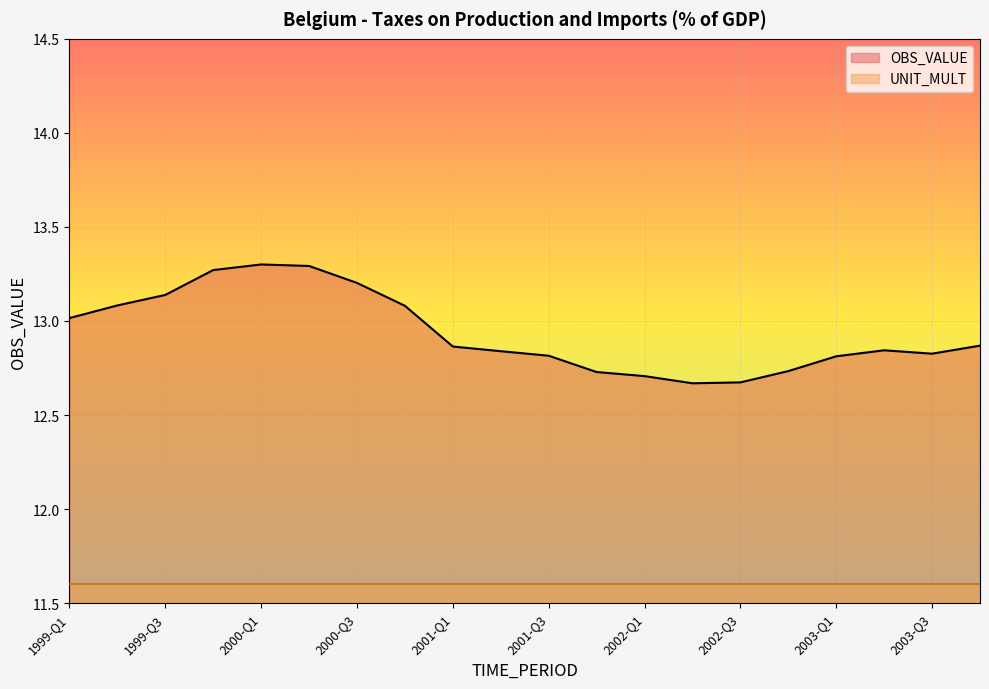

Where is the data nearest to the value 12?

2002-Q2